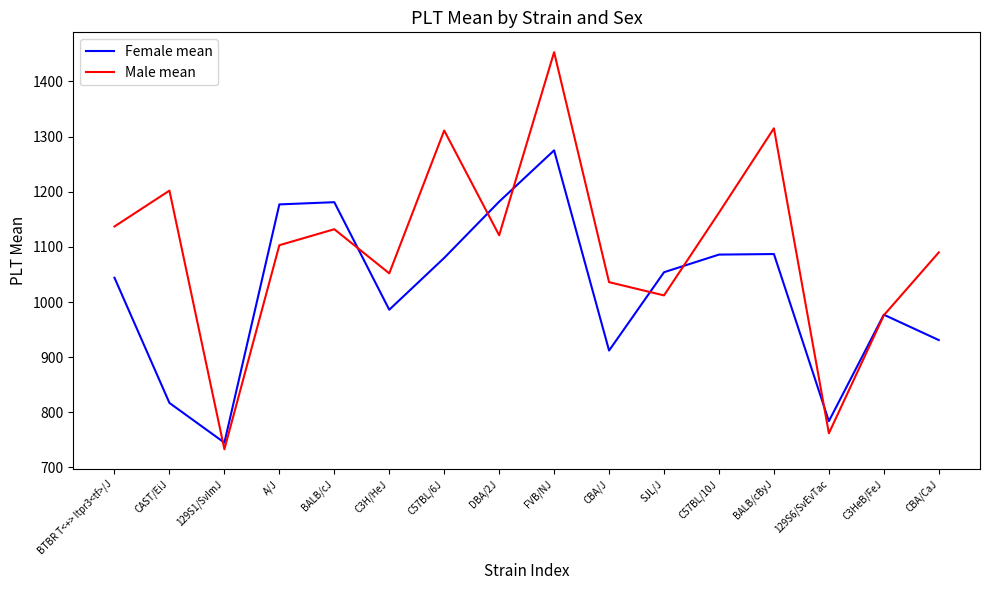

Which series has the widest spread of values?

Male mean